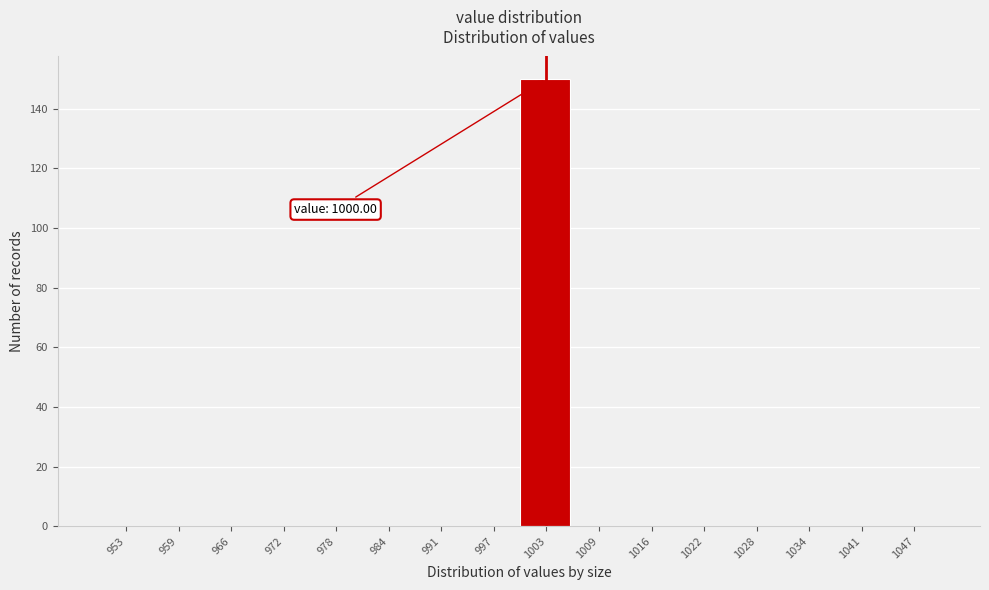

Over which range of the x-axis is the bar tallest?

1000 to 1006